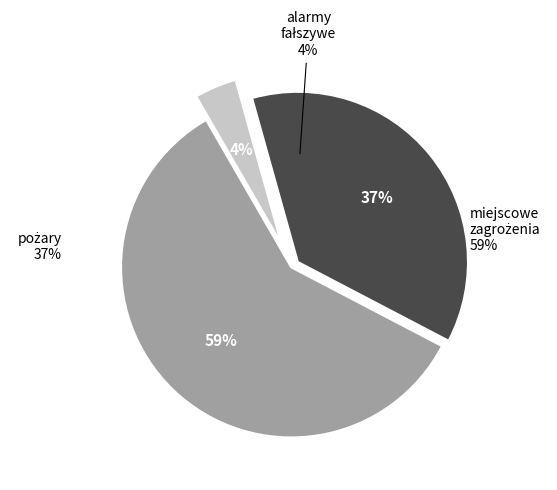

Is there a majority slice in this chart?

No